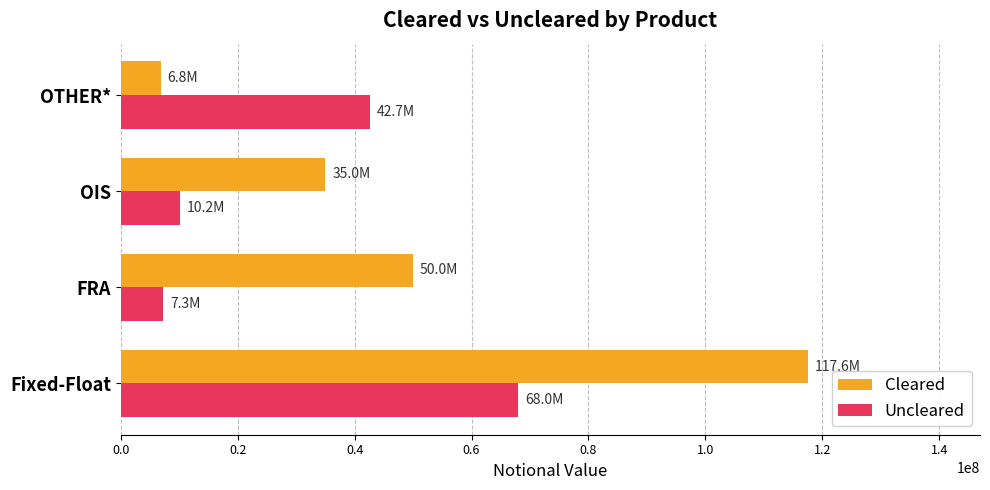

How many categories are shown in the chart?

4